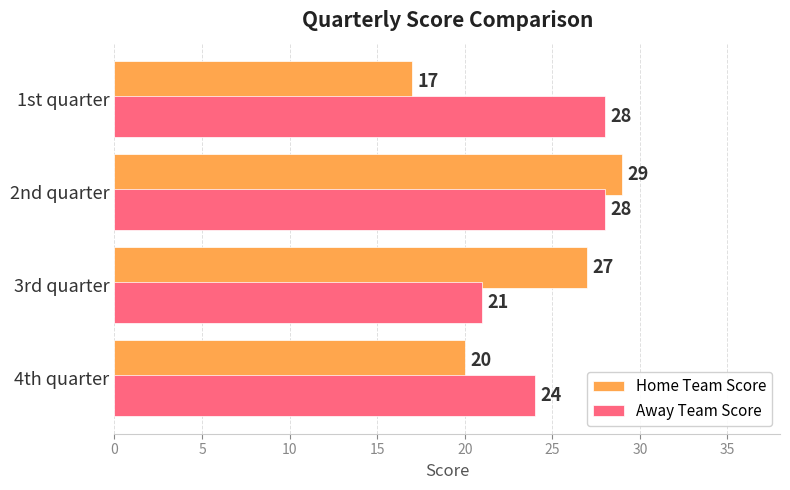

The Away Team Score series shows 28 at 1st quarter. True or false?

True